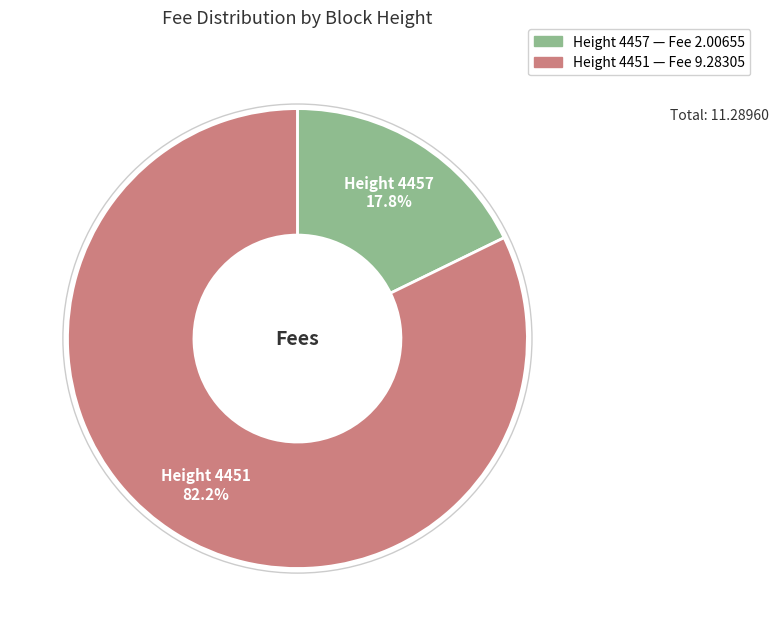

Approximately how many times larger is the value at Height 4451 compared to Height 4457?

4.6